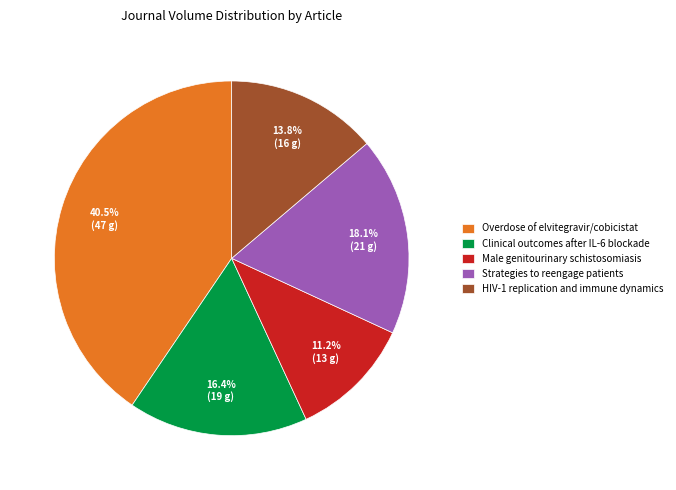

What is the largest slice in the pie chart?

Overdose of elvitegravir/cobicistat